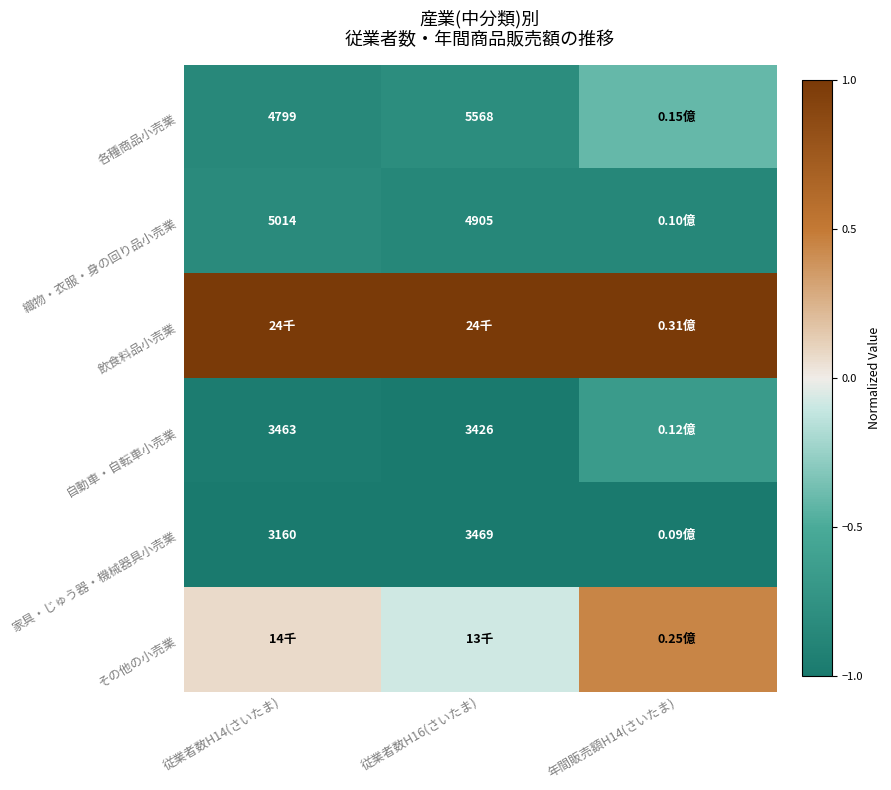

Between 従業者数H16(さいたま) and 年間販売額H14(さいたま), which is larger?

年間販売額H14(さいたま)